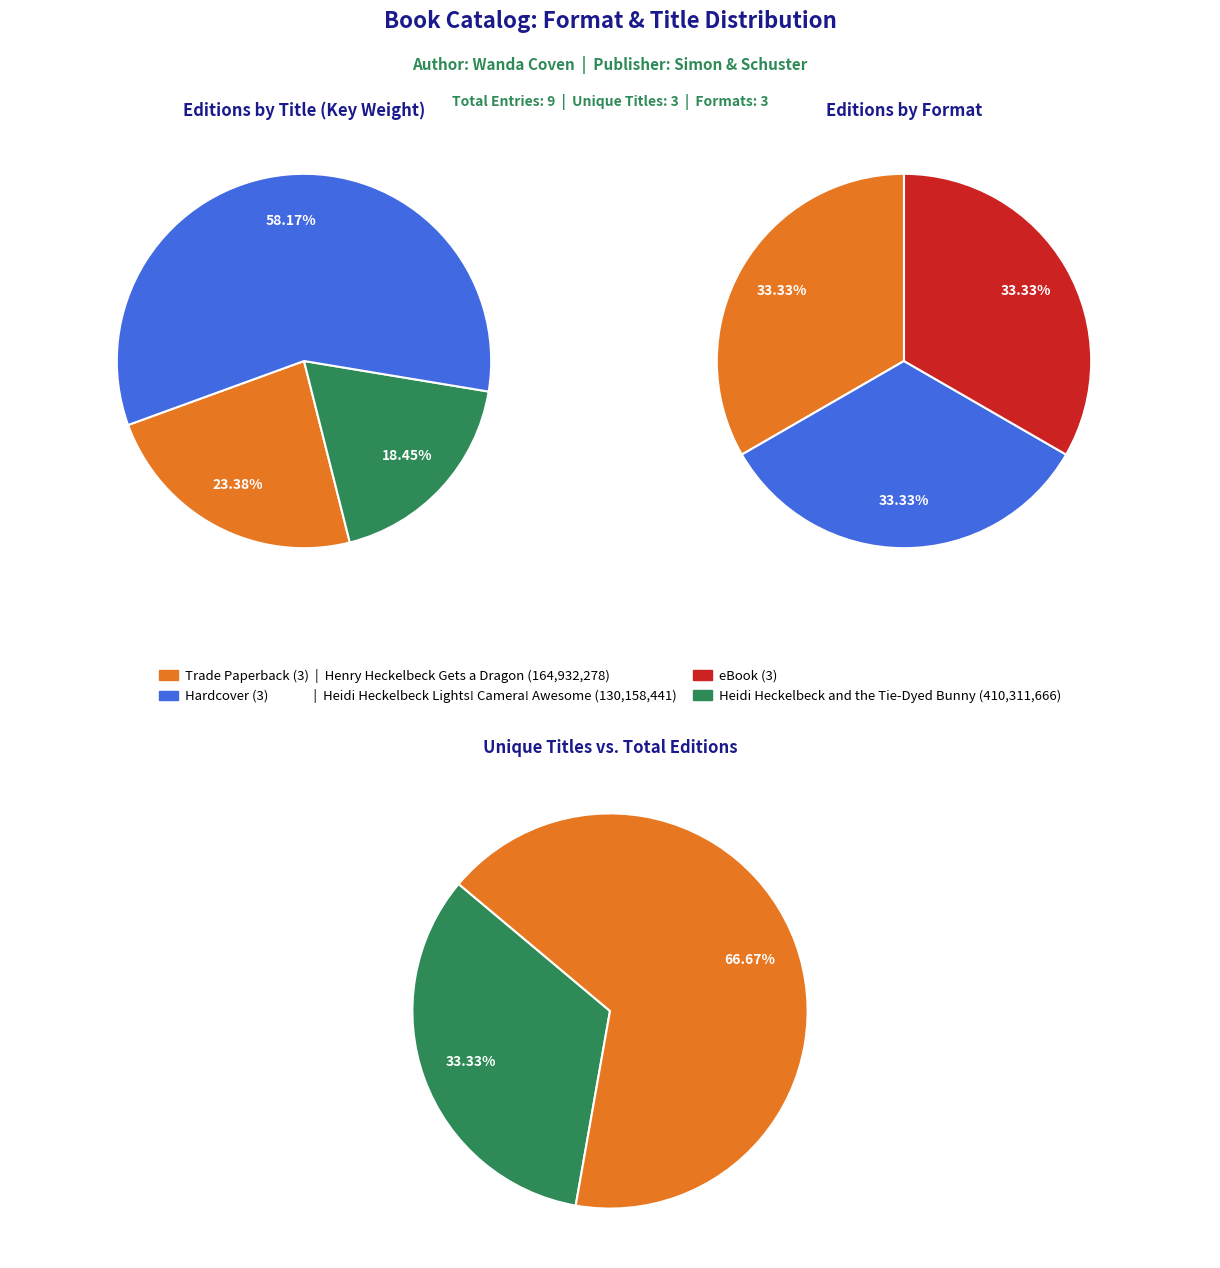

True or false: Henry Heckelbeck Gets a Dragon accounts for 34% of the total.

False